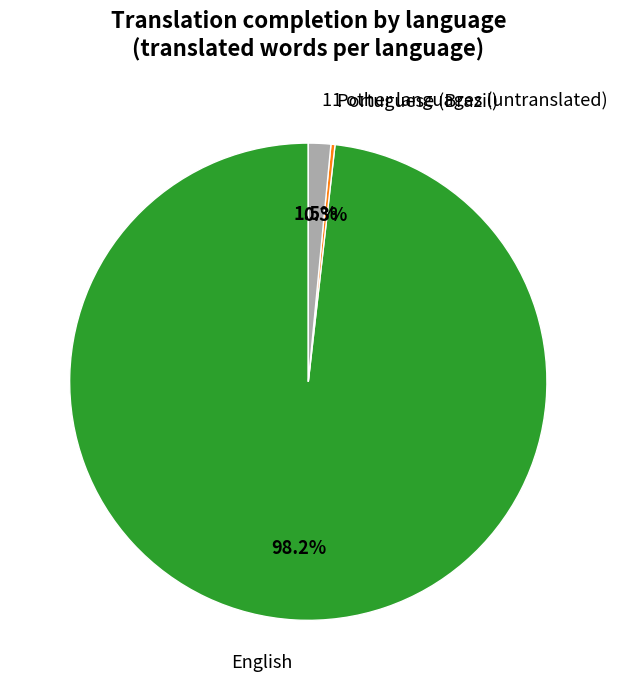

Is English the majority of the pie?

Yes